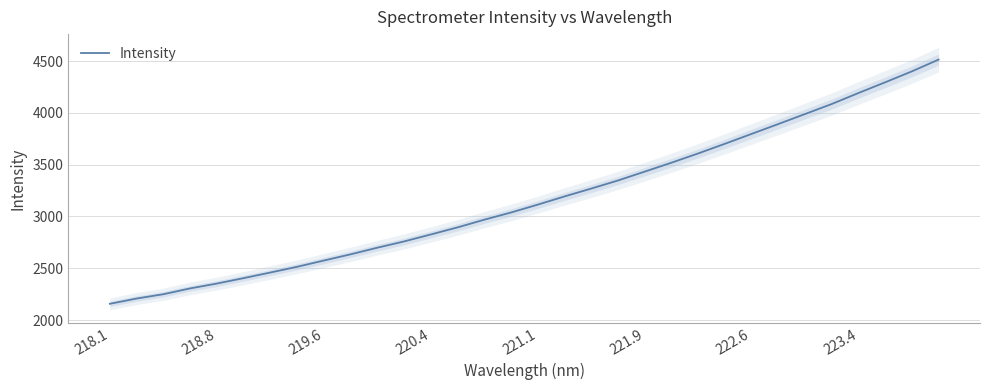

What is the lowest value of the Intensity series?

2156.7